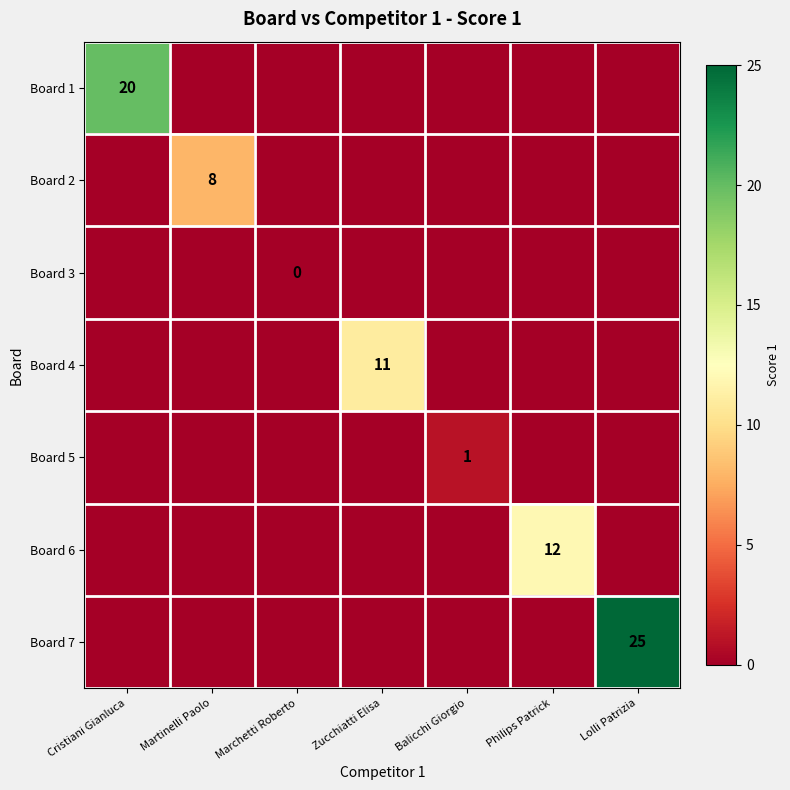

Is the value of Board 3 at Philips Patrick greater than the value of Board 7 at Zucchiatti Elisa?

No